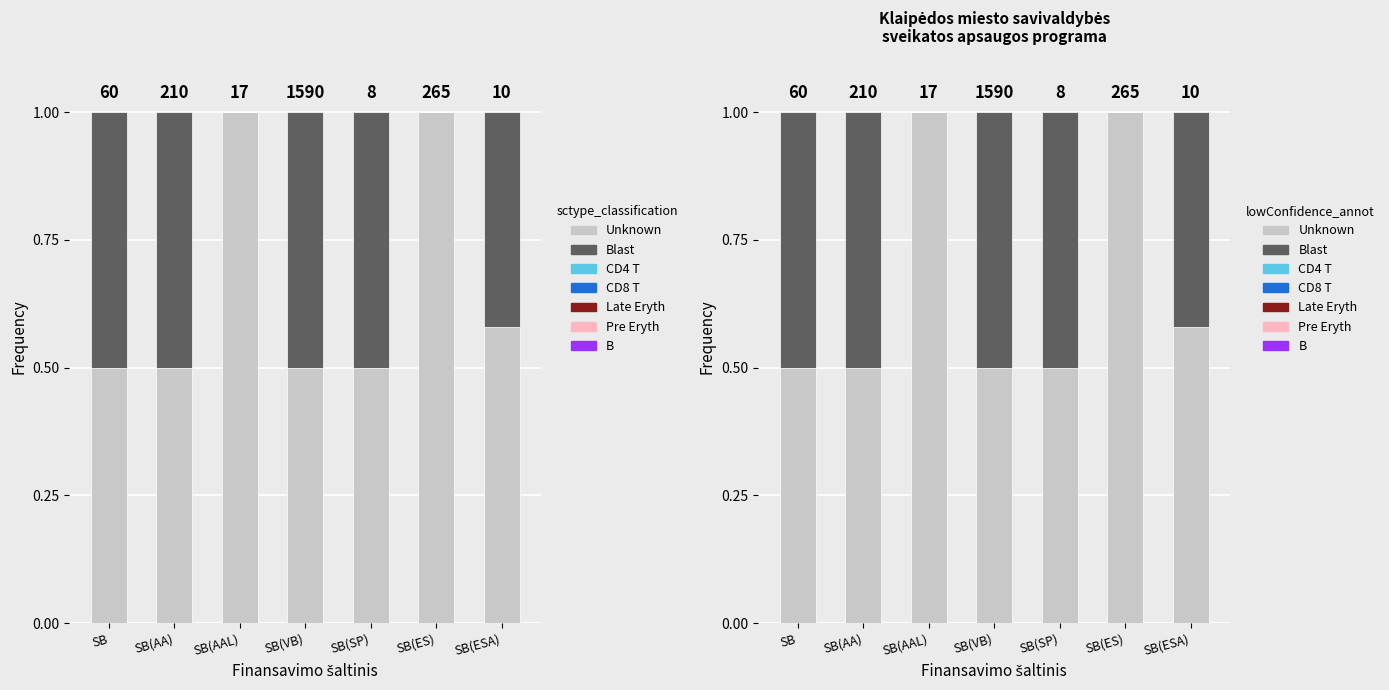

The value of Blast at SB(VB) is 0.9. True or false?

False